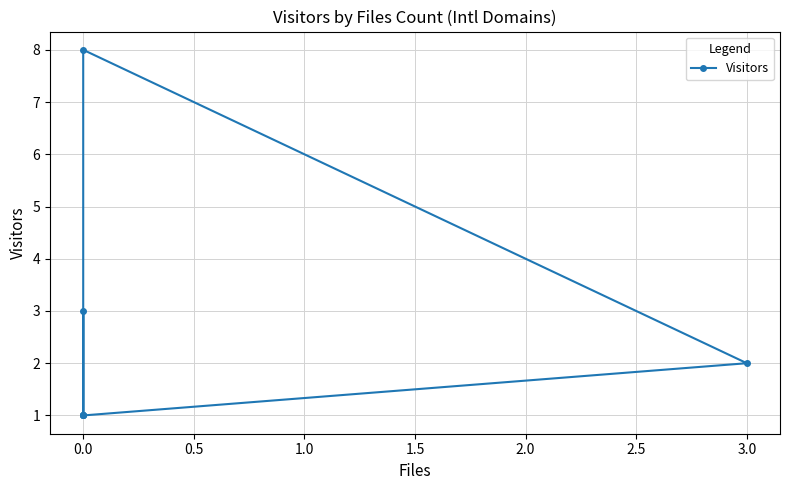

How many categories are shown in the chart?

7